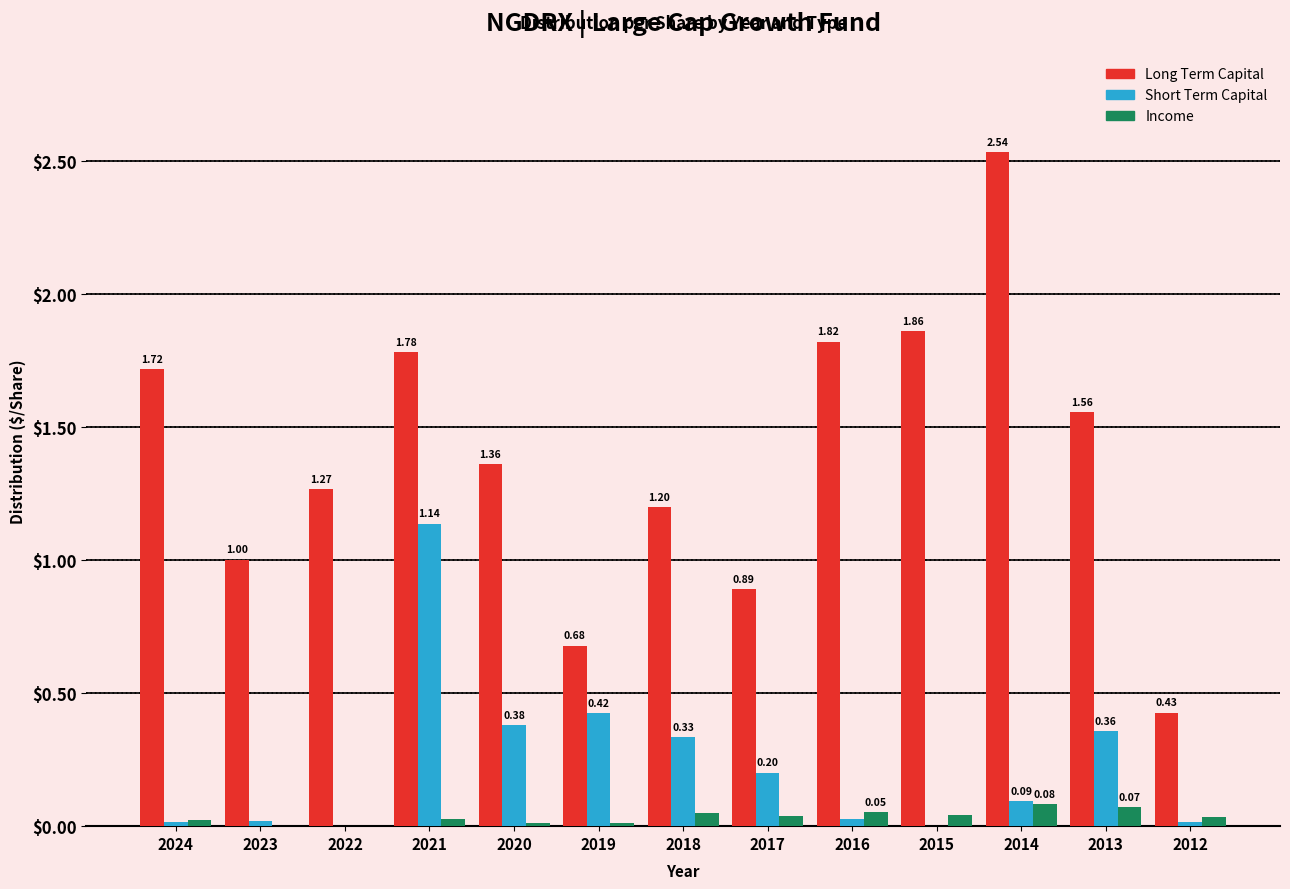

What is the total value across all series at 2023?

1.0